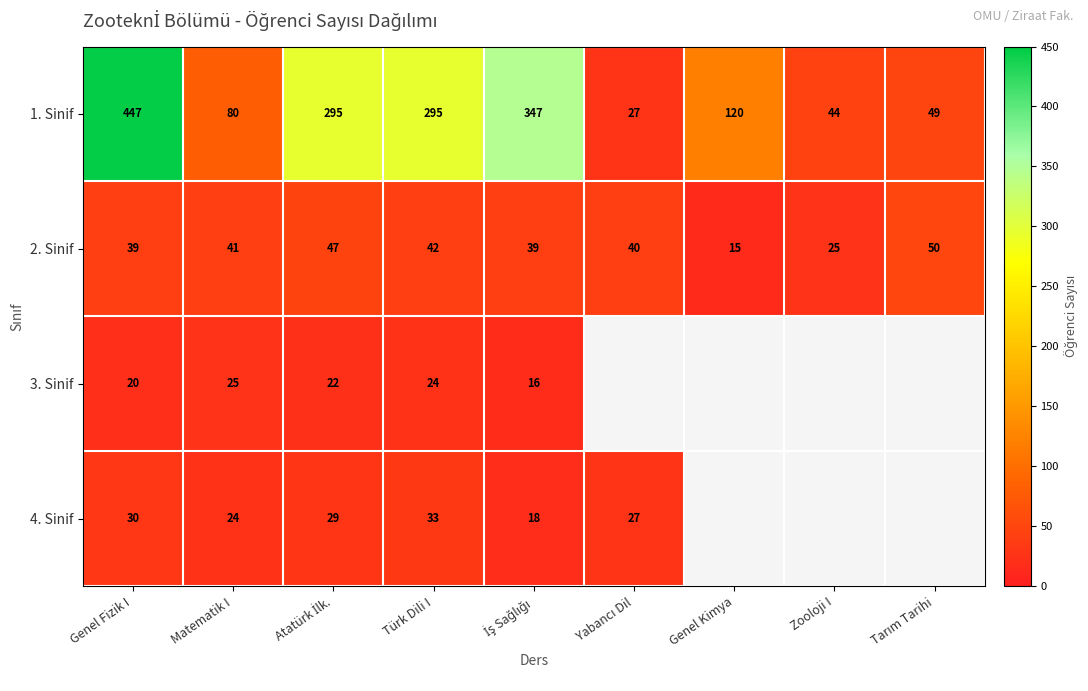

Where does the 2. Sinif series first go above 40?

Matematik I